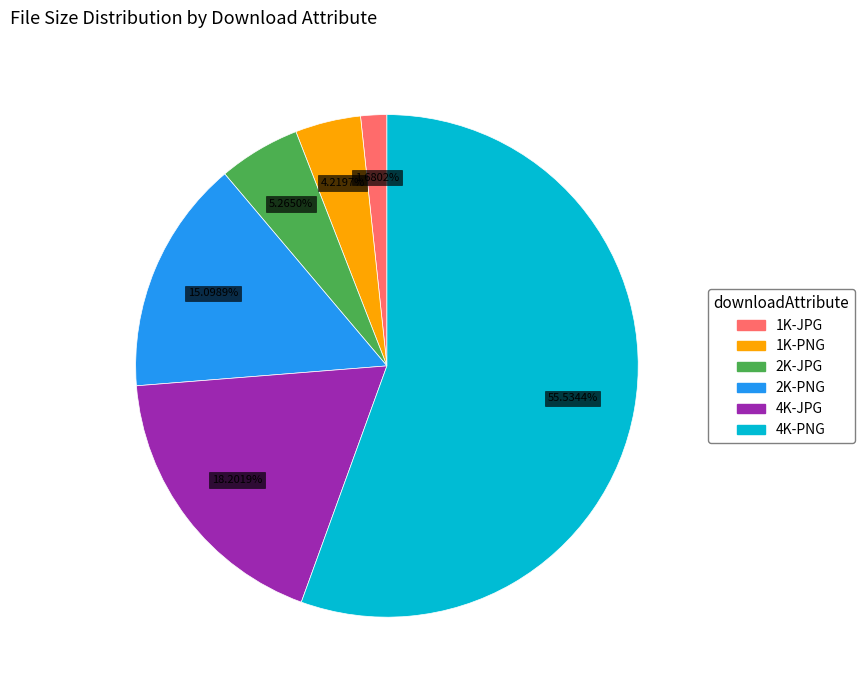

Rank the categories by value from highest to lowest.

4K-PNG, 4K-JPG, 2K-PNG, 2K-JPG, 1K-PNG, 1K-JPG